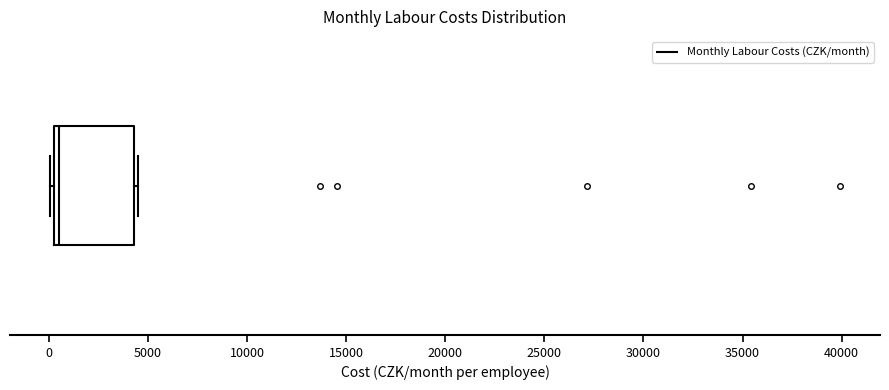

Read this box plot against the x-axis: the position of the median line, the range covered by the box, and the ends of both whiskers. The values are not printed on the chart, so give them approximately, as read against the axis.

median 500 (just right of the box's left edge), box 500 to 4500, whiskers 0 to 4500 (just right of the box's right edge)